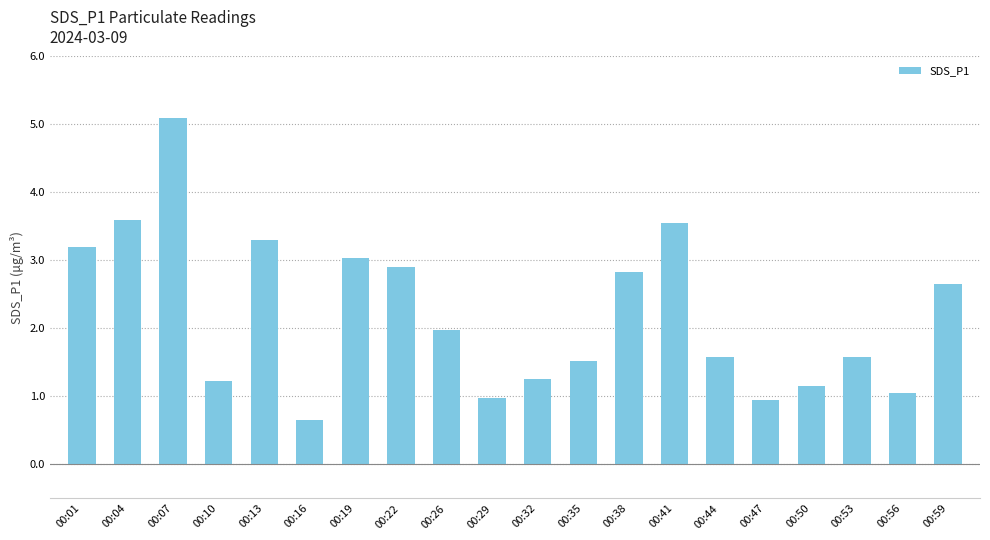

The chart shows a value of 1.2 at 00:10. True or false?

True